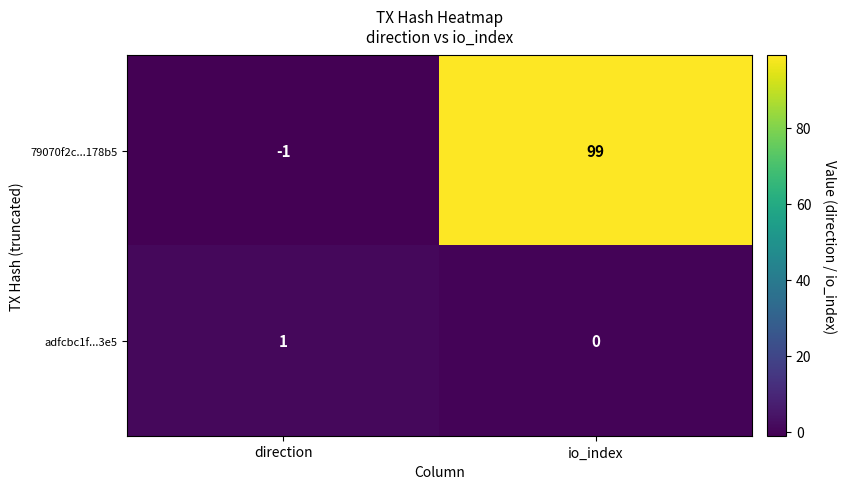

Which series changed the most between direction and io_index?

79070f2c...178b5